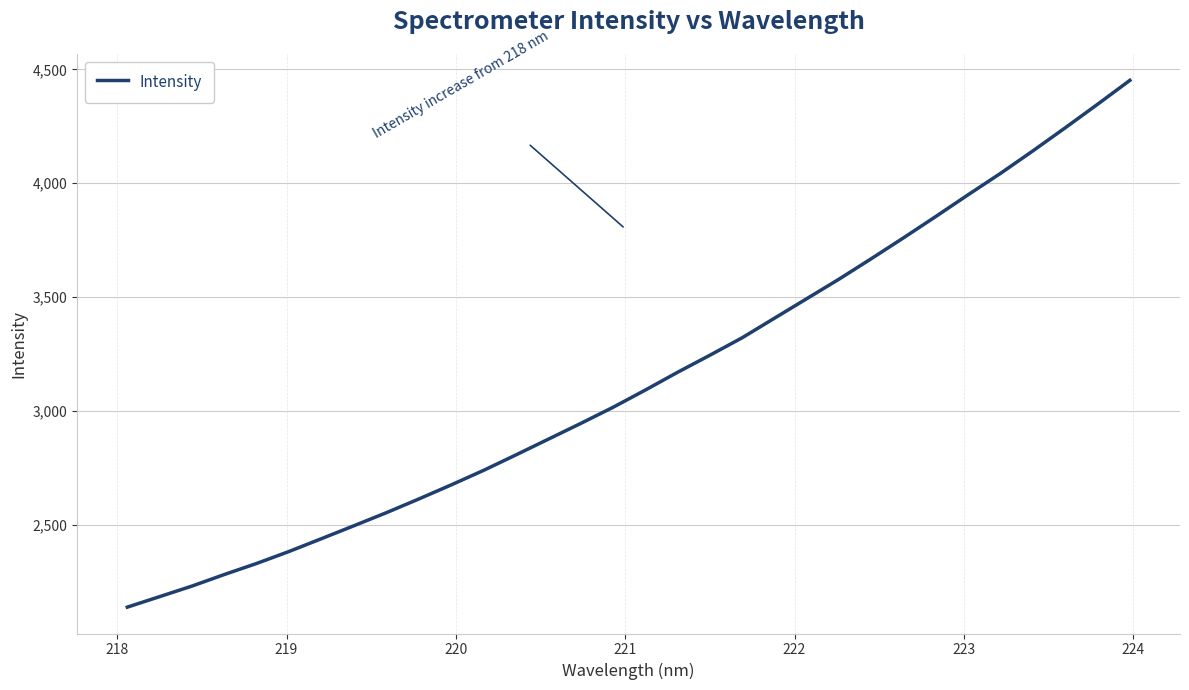

True or false: there are more than 0 points higher than both neighbors.

False